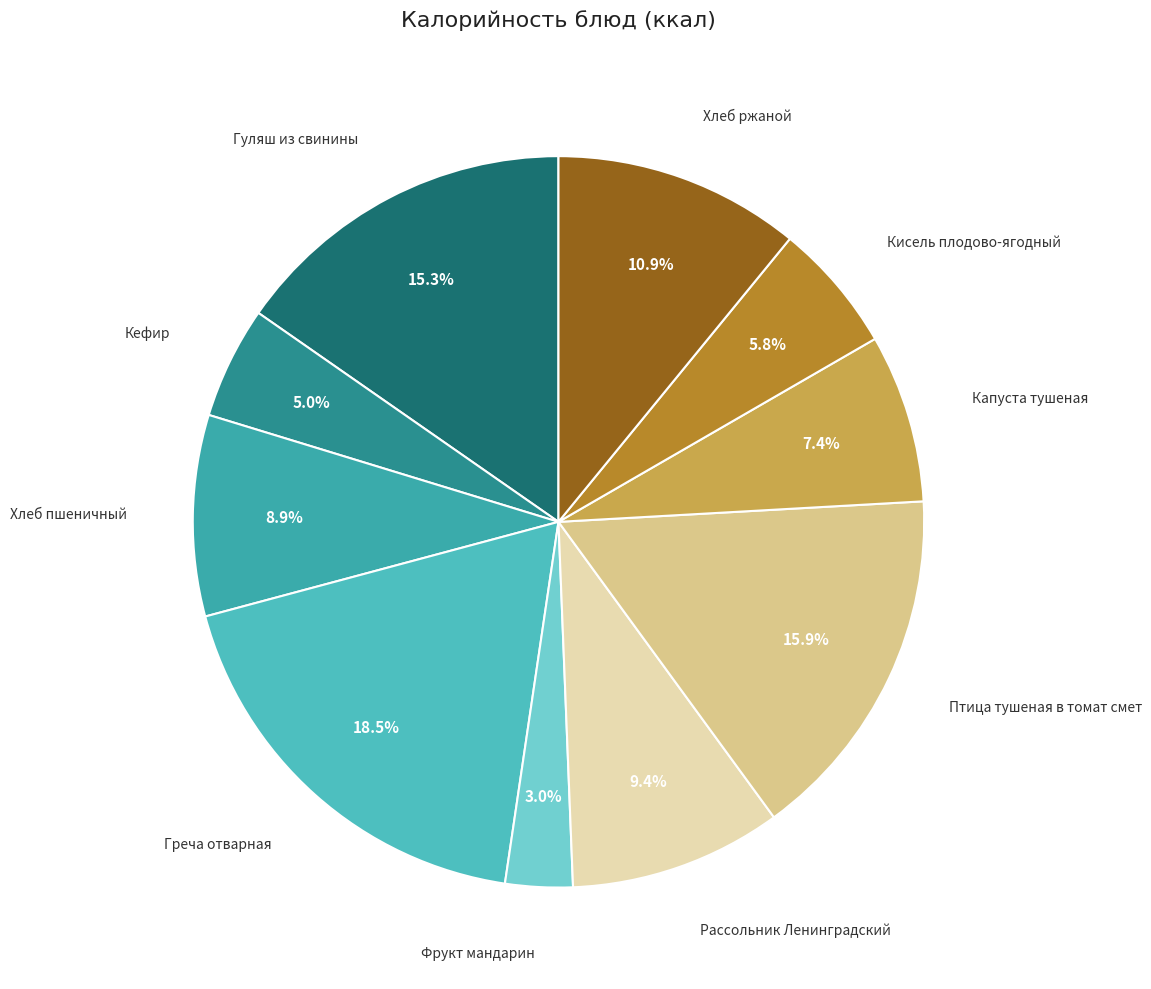

Rank the categories by value from lowest to highest.

Фрукт мандарин, Кефир, Кисель плодово-ягодный, Капуста тушеная, Хлеб пшеничный, Рассольник Ленинградский, Хлеб ржаной, Гуляш из свинины, Птица тушеная в томат смет, Греча отварная